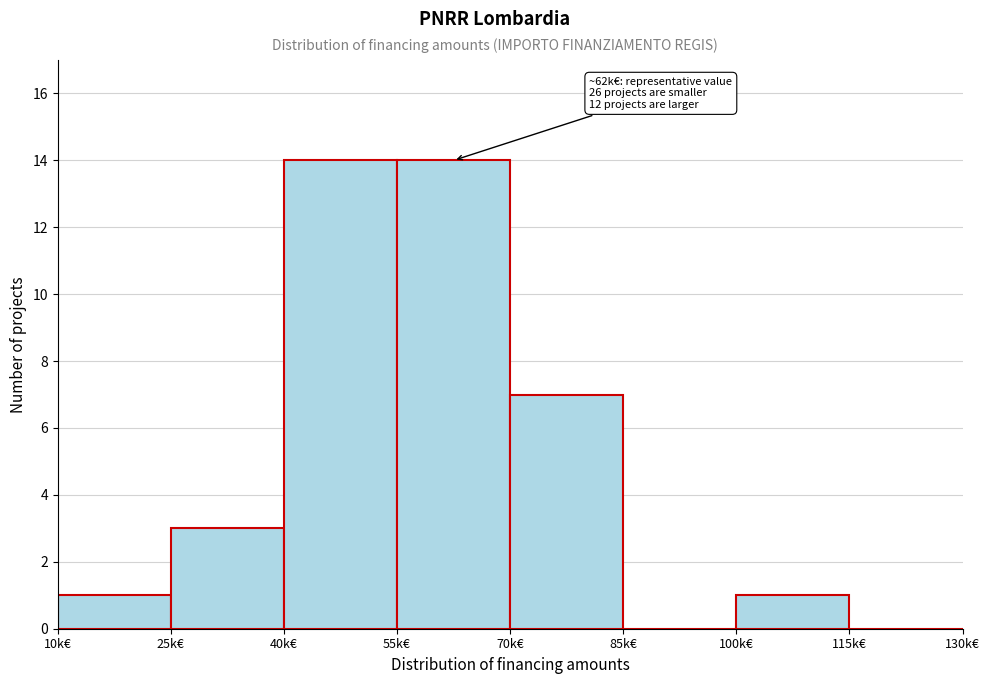

Reading left to right, what are all the values shown in this chart?

10k€=1	25k€=3	40k€=14	55k€=14	70k€=7	85k€=0	100k€=1	115k€=0